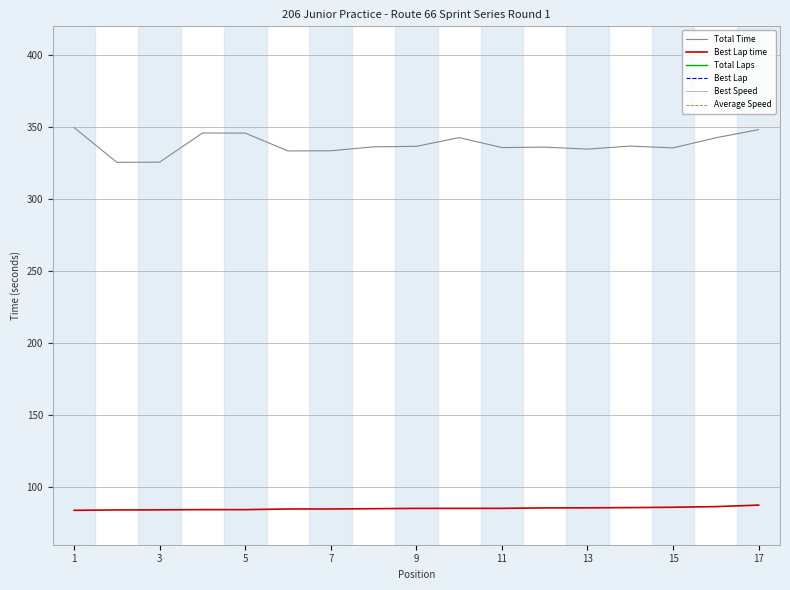

True or false: Best Lap and Total Time cross at least once.

False